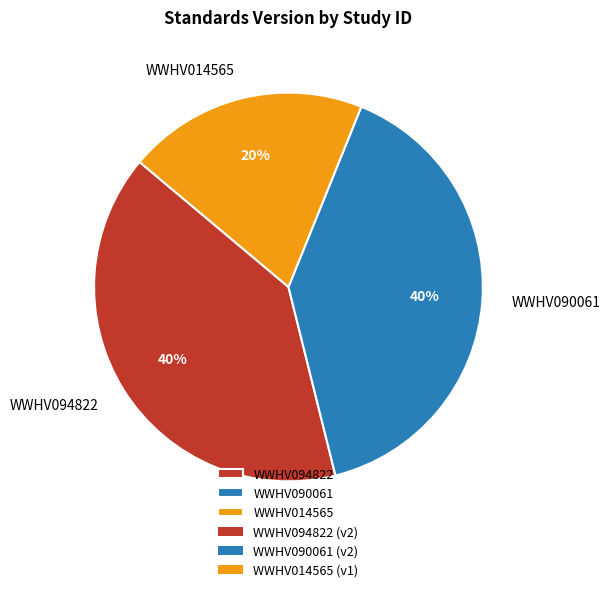

How many slices are in this pie chart?

3